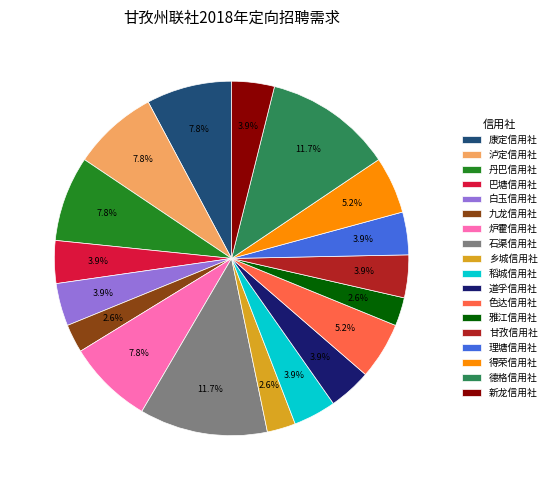

Does 甘孜信用社 account for over 50% of the chart?

No